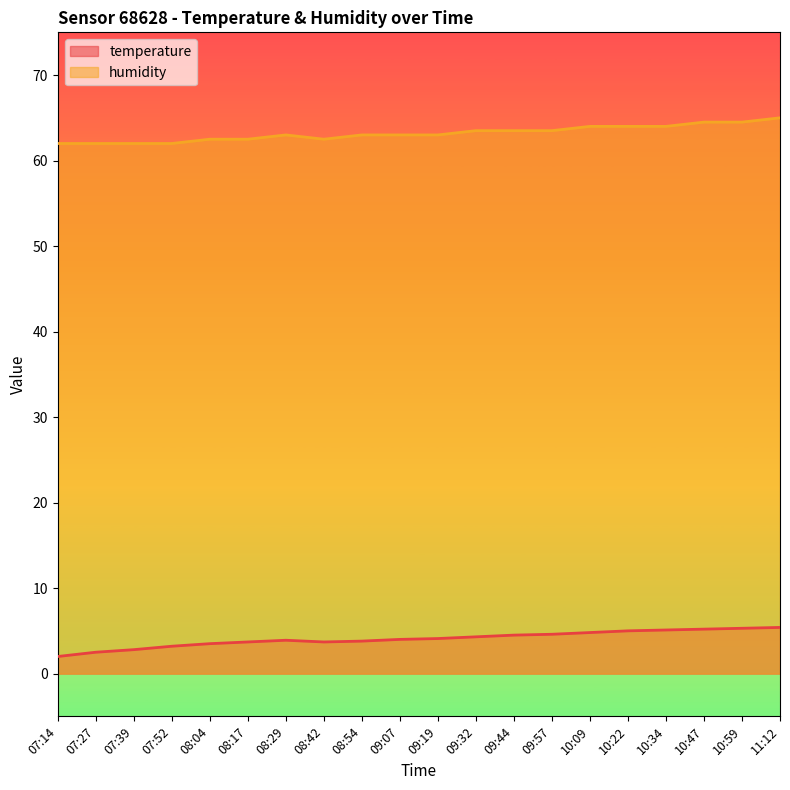

Reading left to right, list all the values displayed in this chart.

temperature: 2.0	2.5	2.8	3.2	3.5	3.7	3.9	3.7	3.8	4.0	4.1	4.3	4.5	4.6	4.8	5.0	5.1	5.2	5.3	5.4
humidity: 62.0	62.0	62.0	62.0	62.5	62.5	63.0	62.5	63.0	63.0	63.0	63.5	63.5	63.5	64.0	64.0	64.0	64.5	64.5	65.0